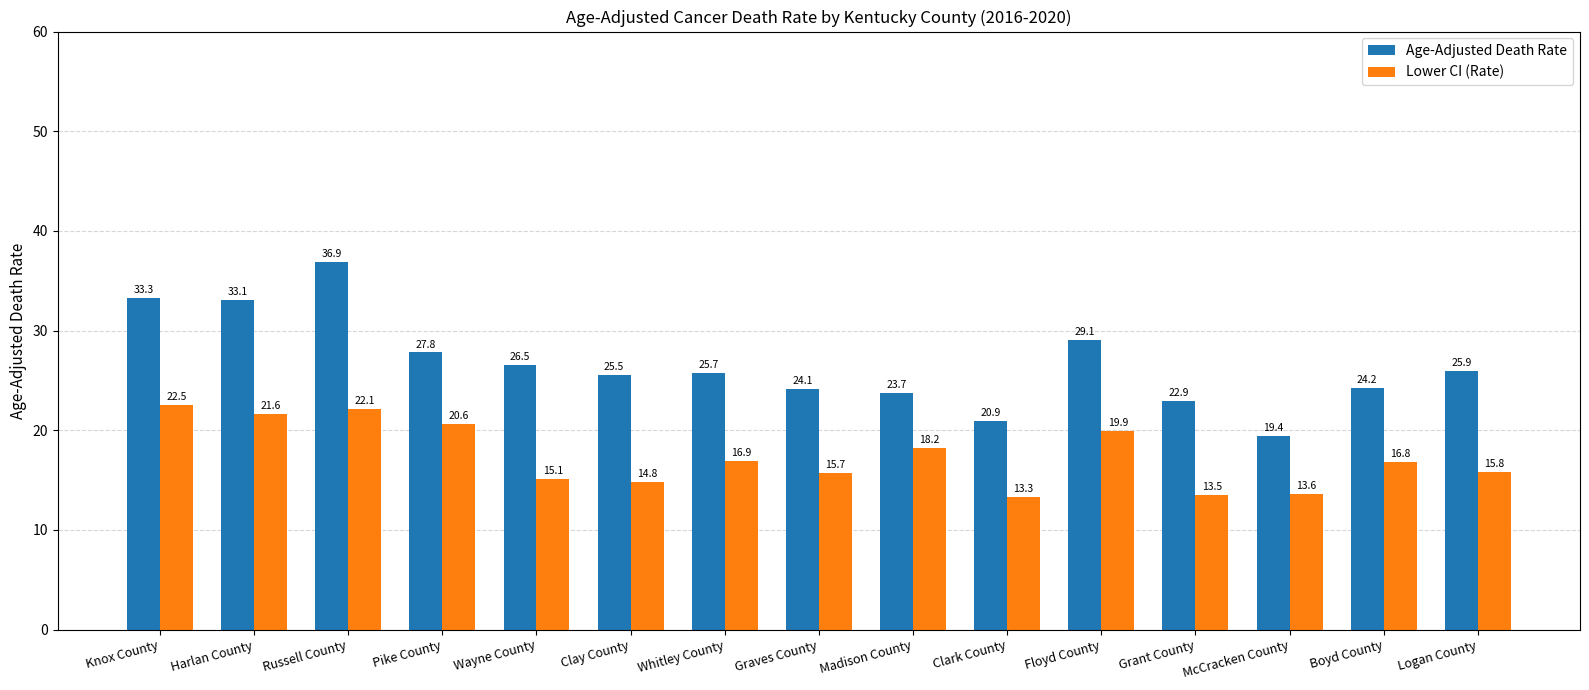

Which series changed the most between Floyd County and Grant County?

Lower CI (Rate)